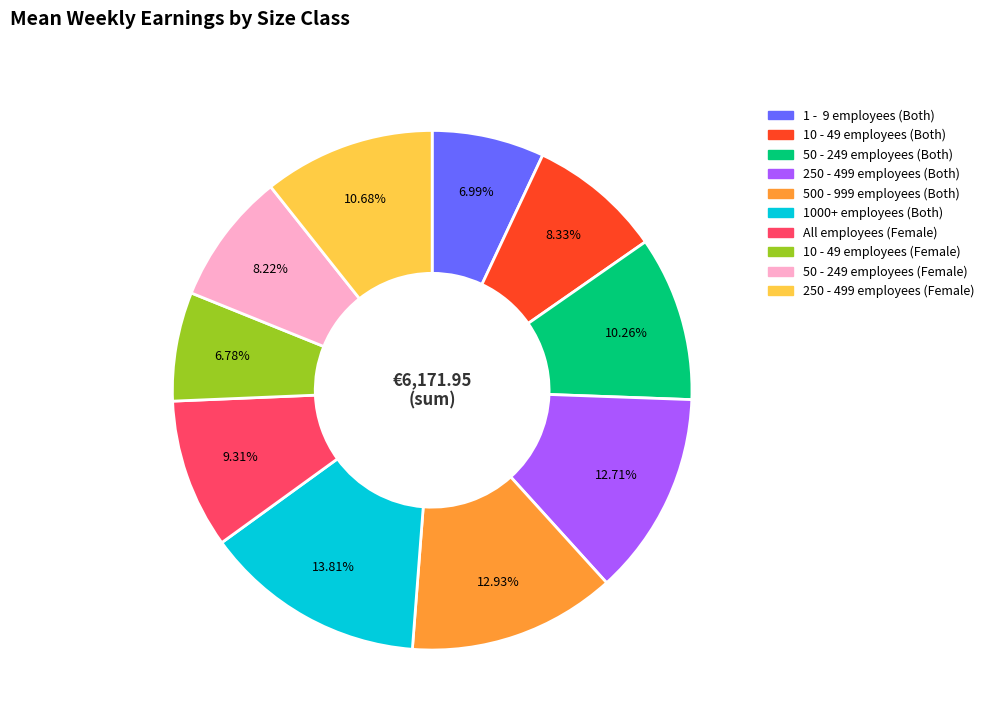

True or false: 250 - 499 employees (Both) accounts for 13% of the total.

True